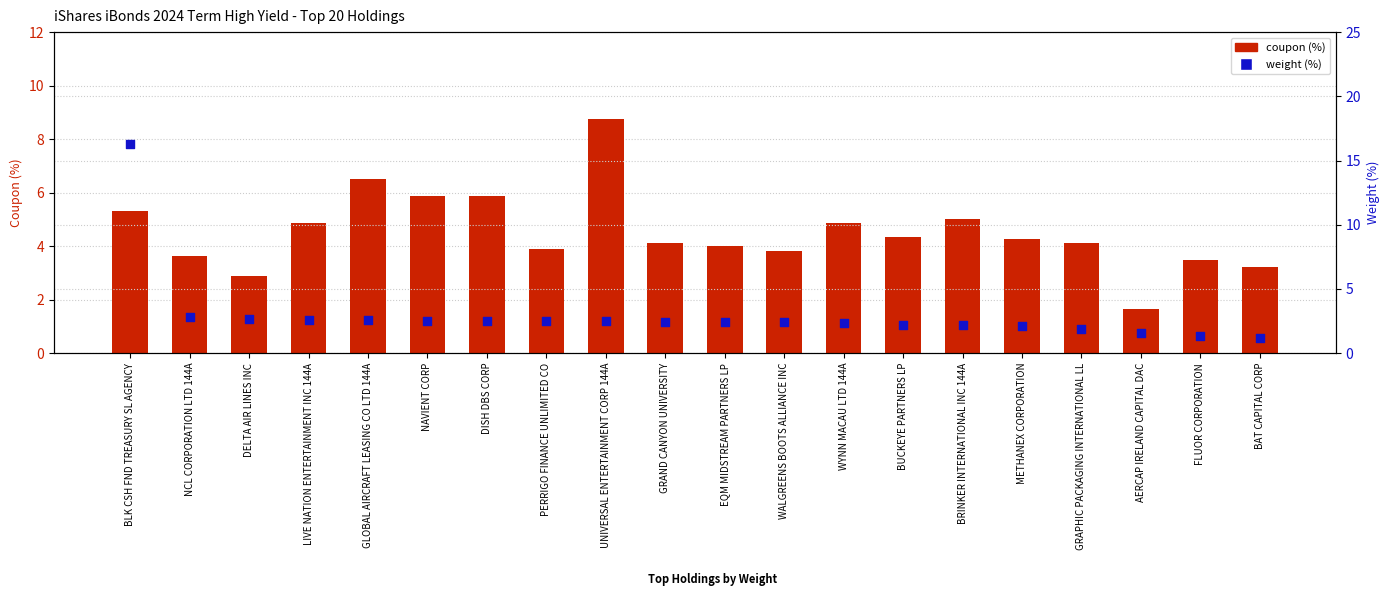

At which category is the sum across all series the highest?

BLK CSH FND TREASURY SL AGENCY